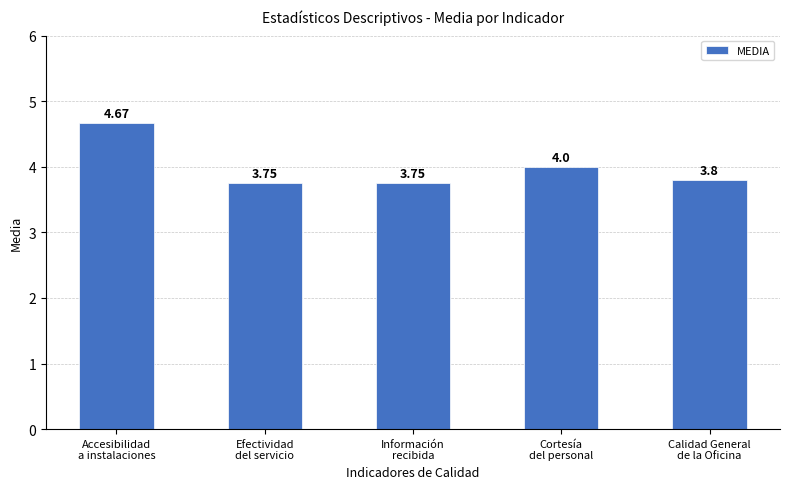

What is the label of the 2nd bar from the left?

Efectividad
del servicio